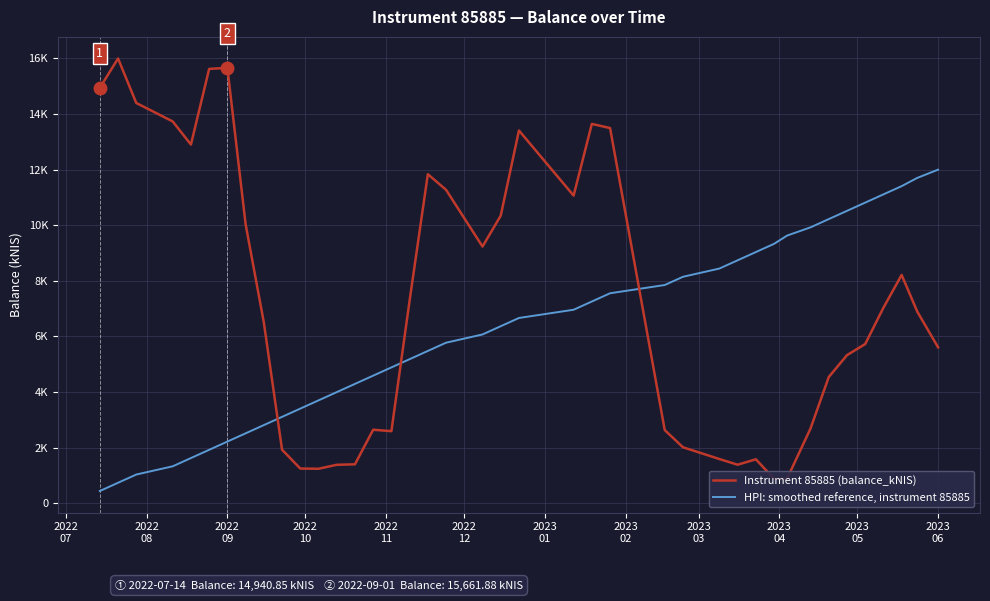

What is the maximum value for Instrument 85885 (balance_kNIS)?

15999.4